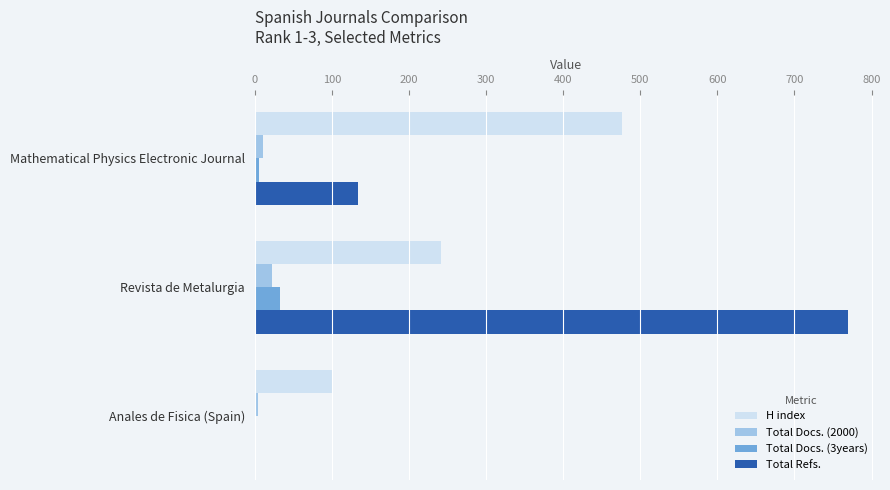

The H index series shows 53 at Anales de Fisica (Spain). True or false?

False